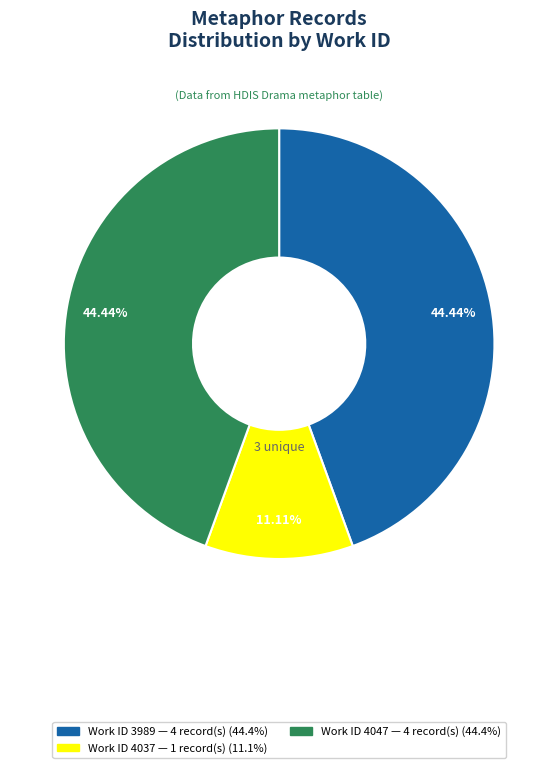

Does any single category account for the majority?

No